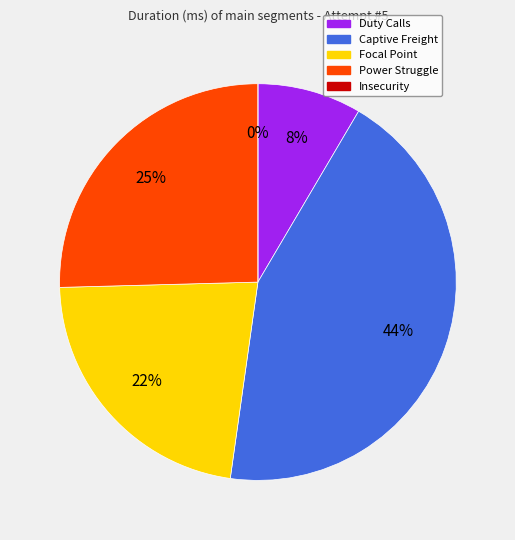

Rank the categories by value from highest to lowest.

Captive Freight, Power Struggle, Focal Point, Duty Calls, Insecurity